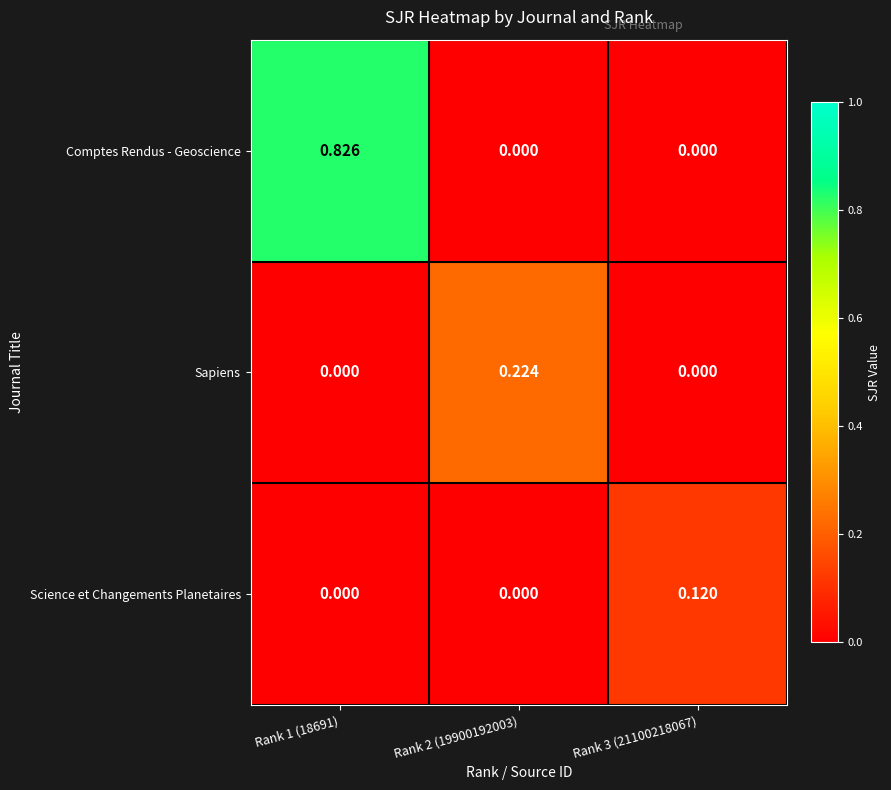

Between Rank 1 (18691) and Rank 3 (21100218067), which series saw the biggest shift?

Comptes Rendus - Geoscience